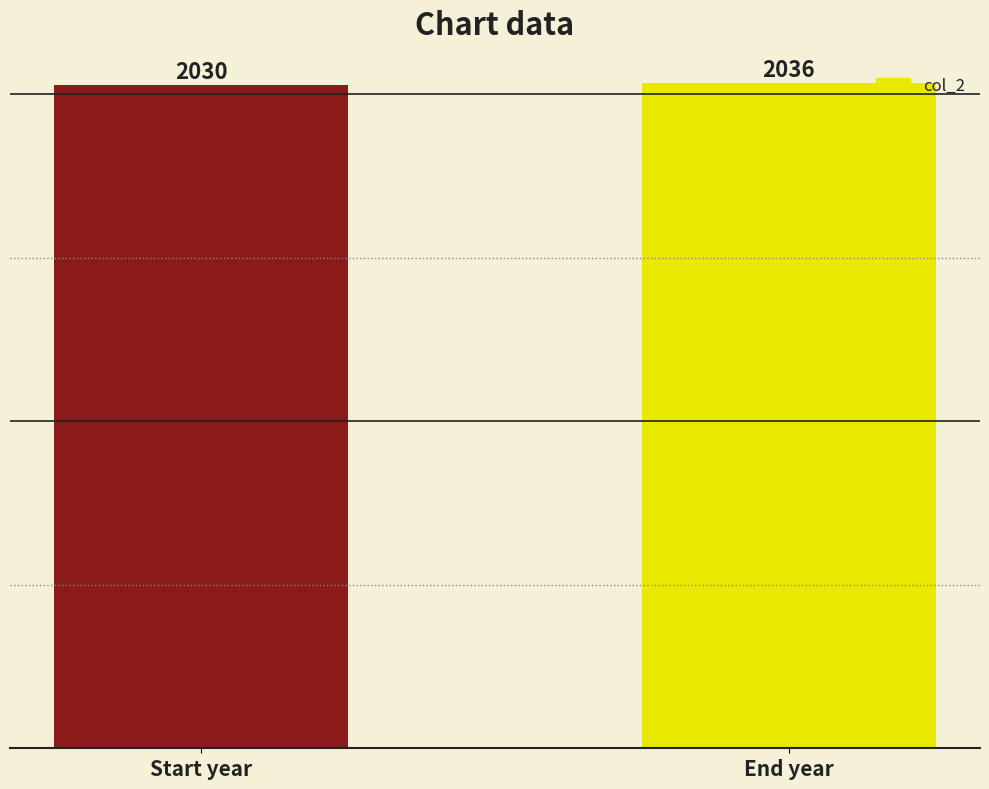

What is the sum of the values at Start year and End year?

4066